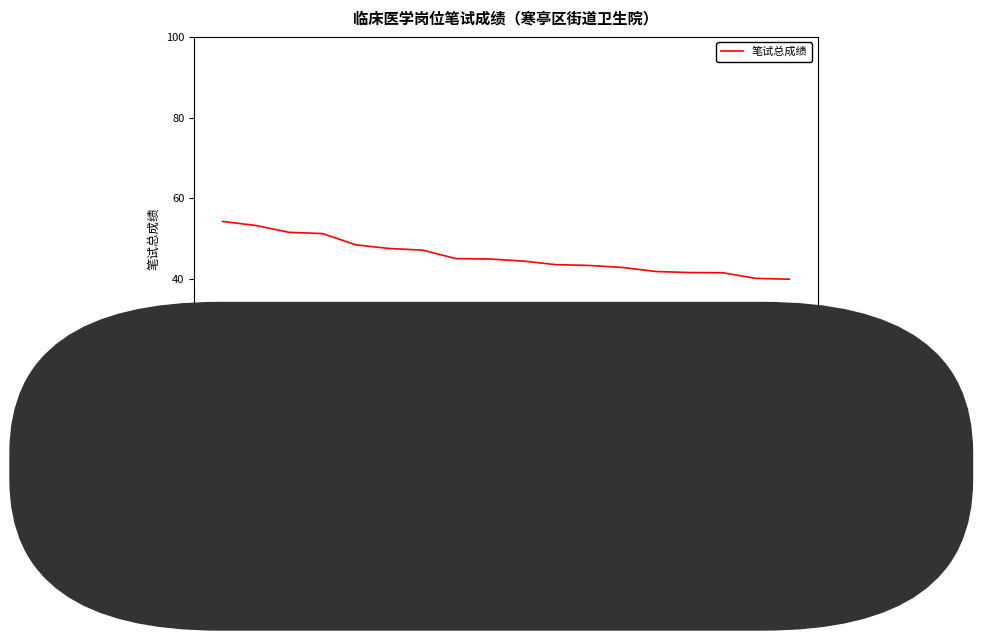

Which has a higher value, 17 or 9?

9